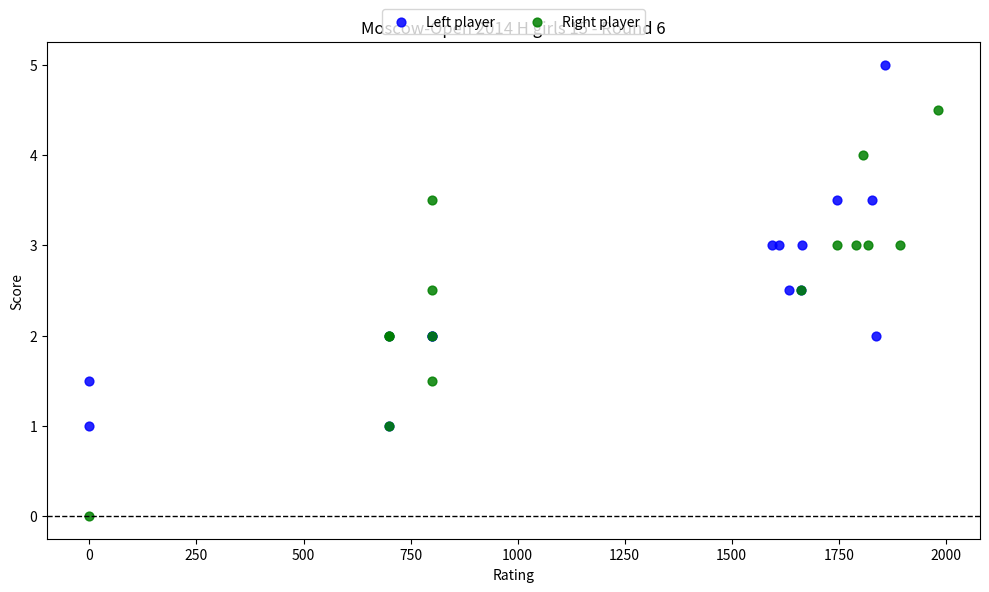

Which series contains the lowest Y value?

Right player